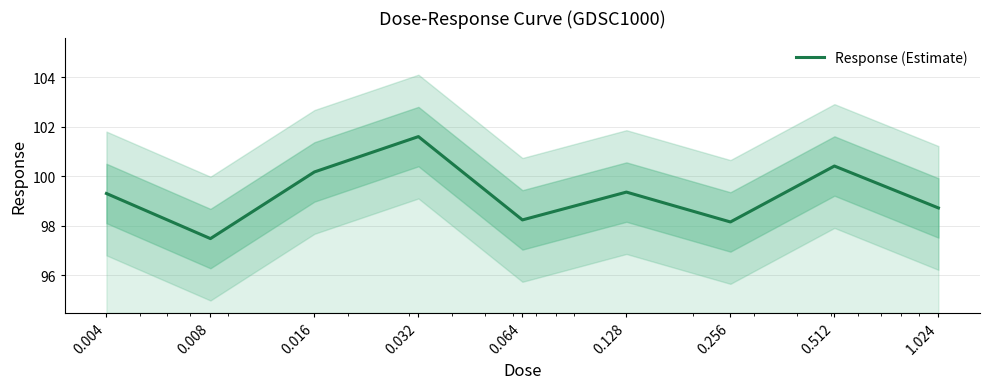

Rank the categories by value from lowest to highest.

0.008, 0.256, 0.064, 1.024, 0.004, 0.128, 0.016, 0.512, 0.032